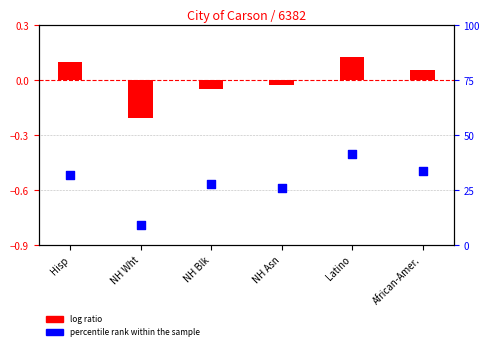

What are all the series names shown in the legend?

log ratio, percentile rank within the sample